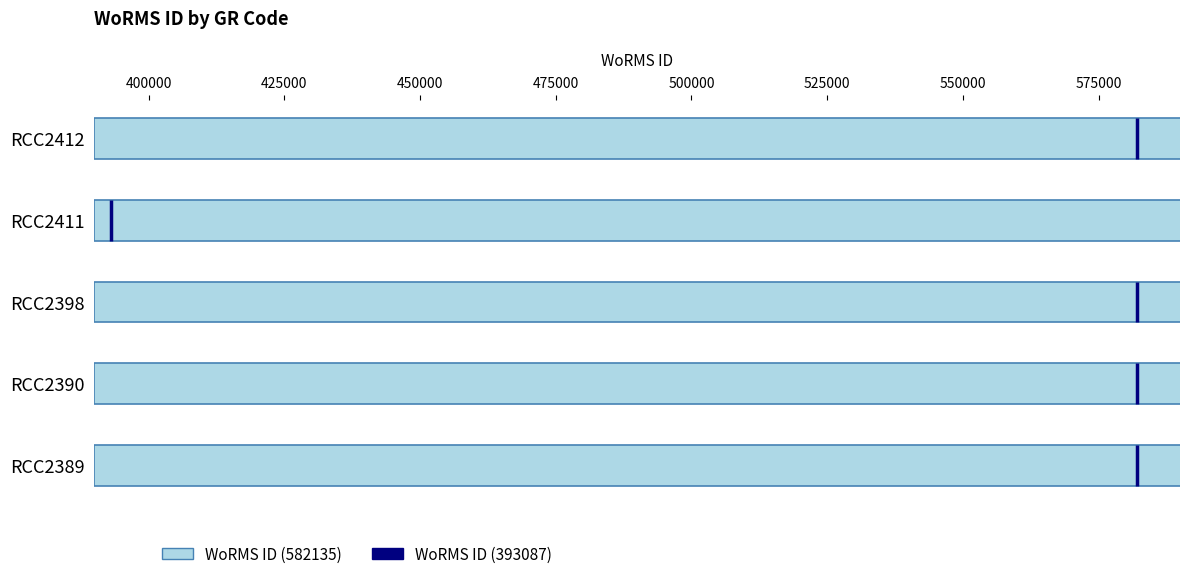

The chart shows a value of 582135 at RCC2390. True or false?

True